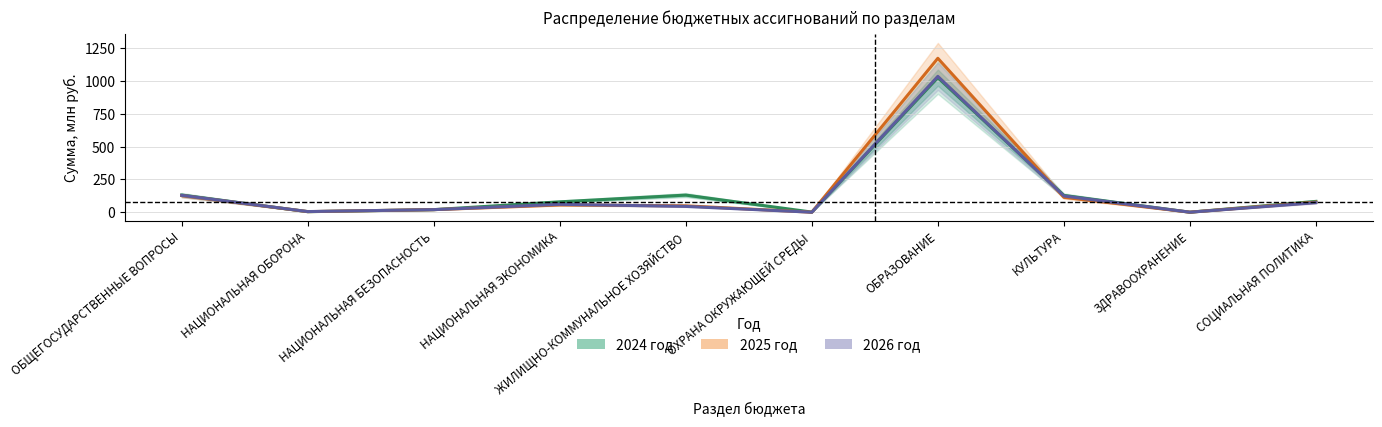

What are all the series names shown in the legend?

2024 год, 2025 год, 2026 год